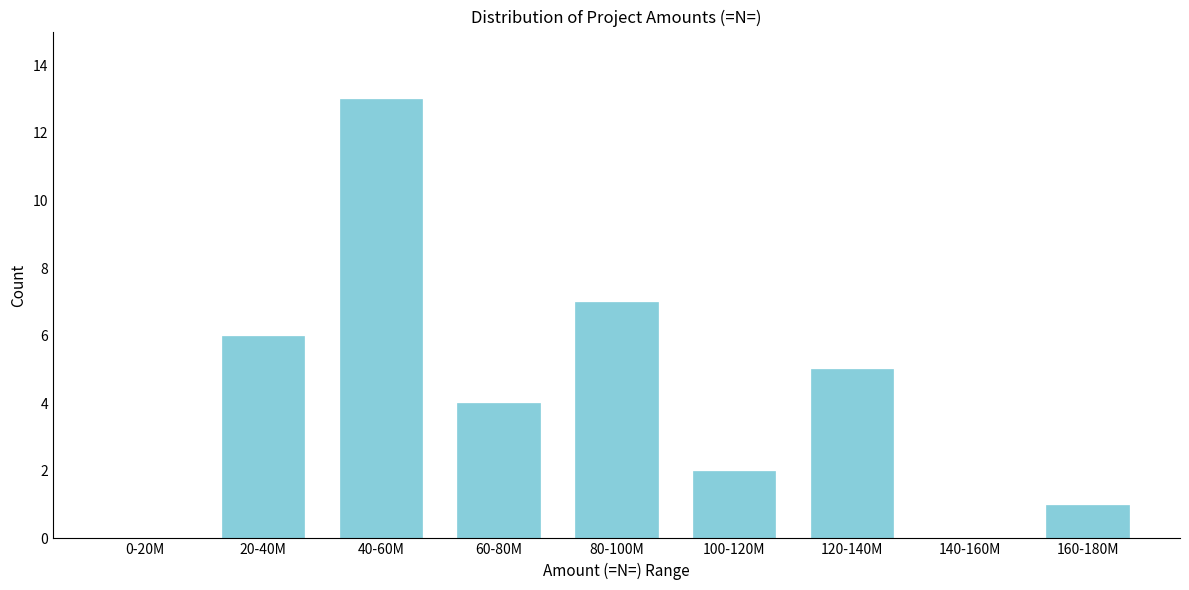

Reading right to left, extract all data points from this chart.

160-180M=1	140-160M=0	120-140M=5	100-120M=2	80-100M=7	60-80M=4	40-60M=13	20-40M=6	0-20M=0